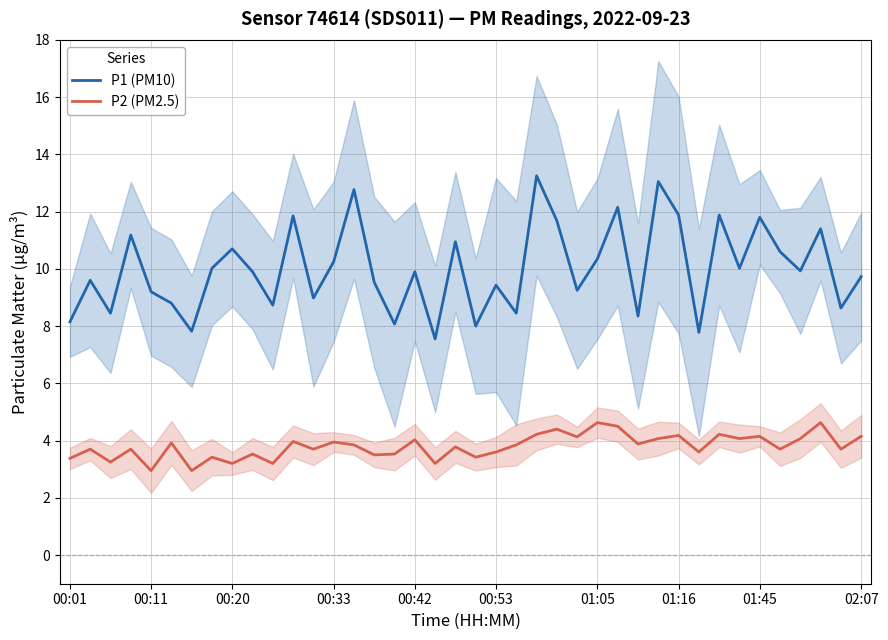

How many values in the P2 (PM2.5) series exceed 3?

38